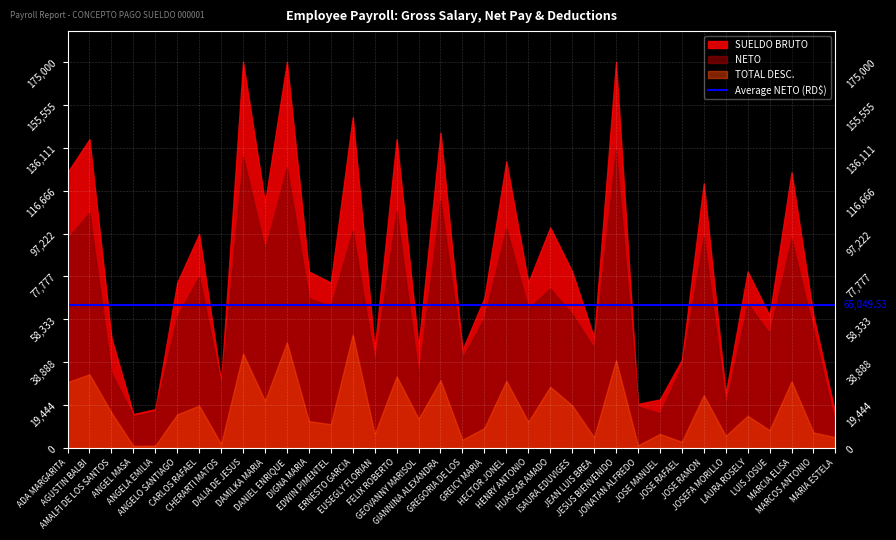

At which category is the sum across all series the highest?

DALIA DE JESUS